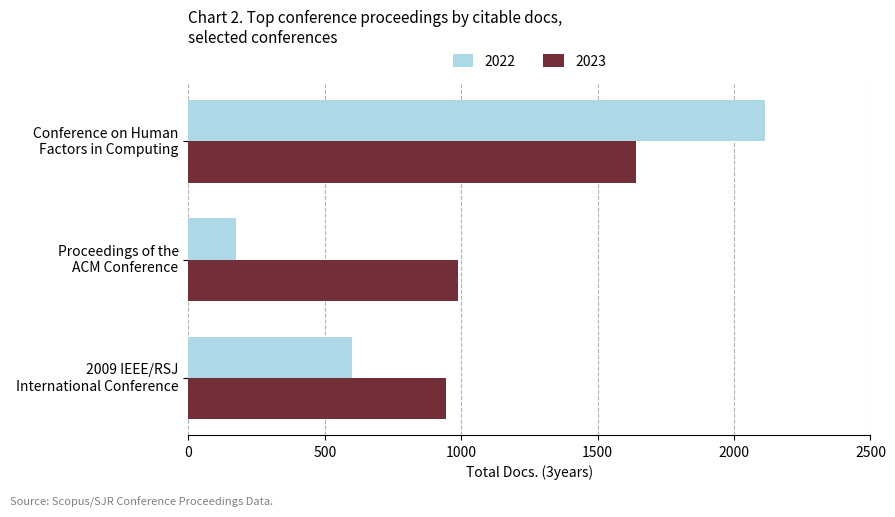

Where is 2022 nearest to the value 1145?

2009 IEEE/RSJ
International Conference